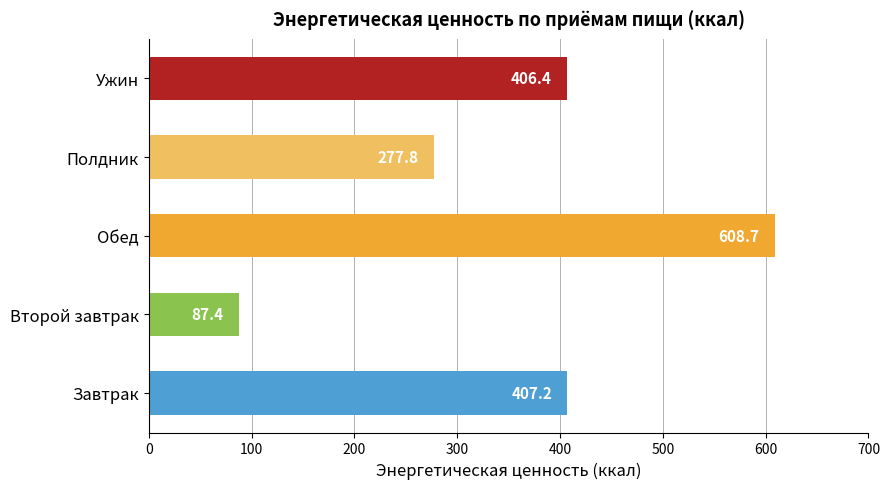

Reading bottom to top, transcribe all the data shown in this chart.

407.2	87.4	608.7	277.8	406.4